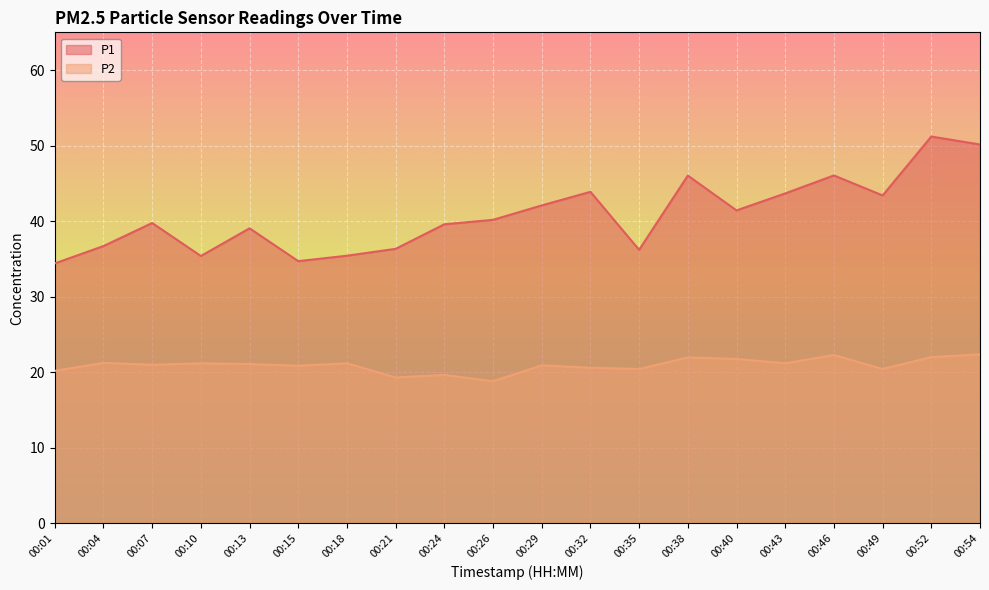

Is the value of P2 at 00:24 greater than the value of P1 at 00:04?

No